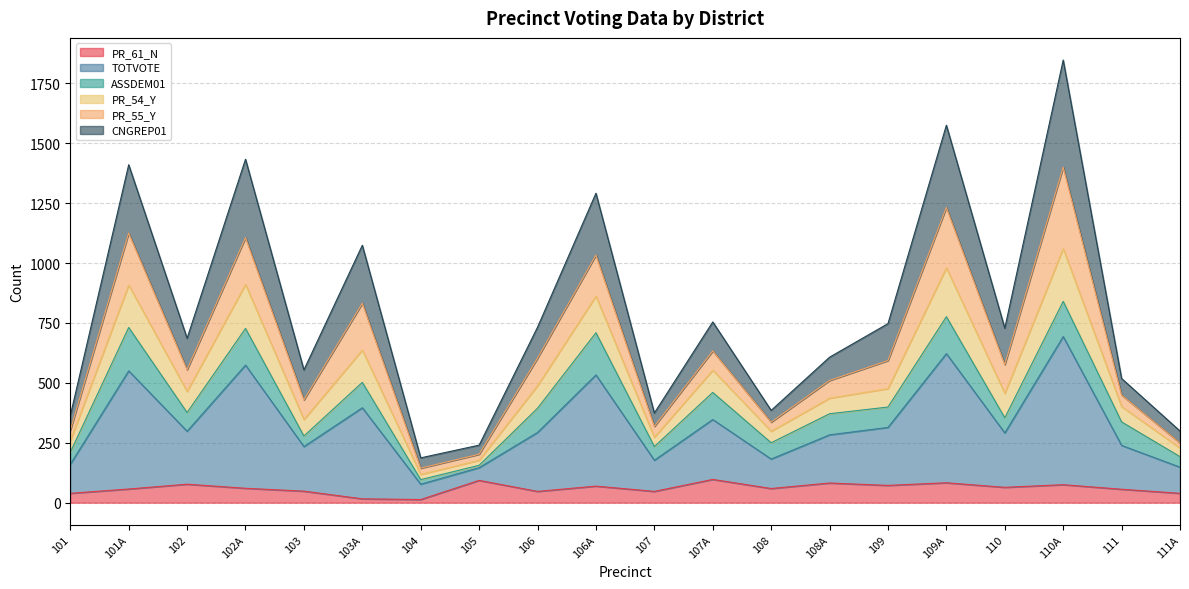

At which label does PR_61_N reach its peak?

107A